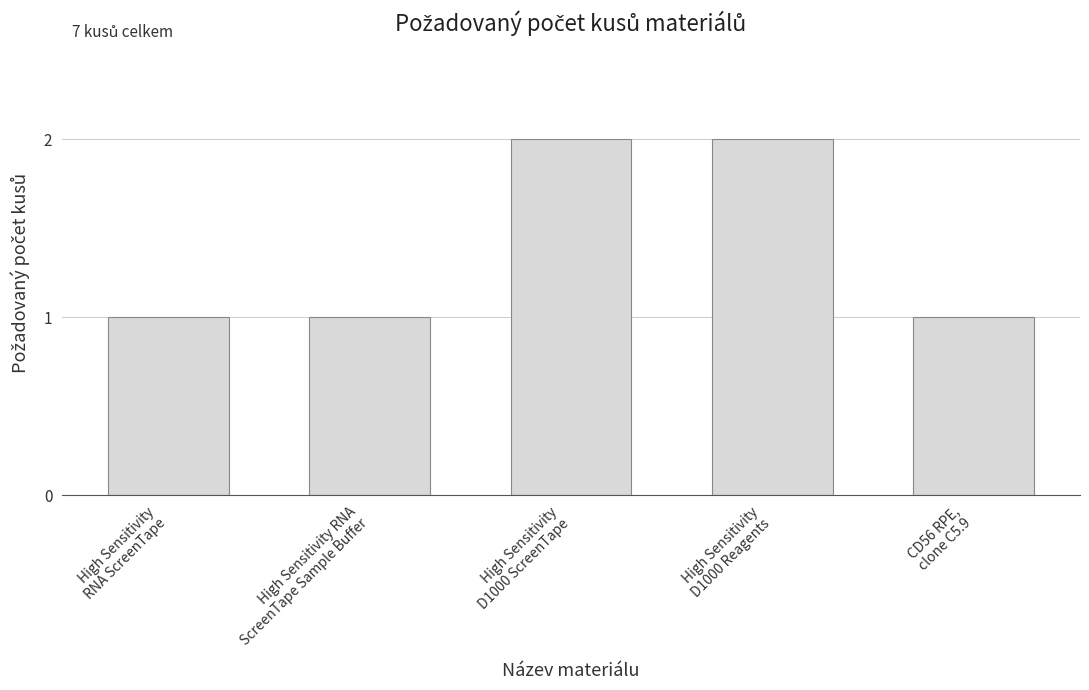

Is it true that the value at High Sensitivity RNA
ScreenTape Sample Buffer is 1?

True